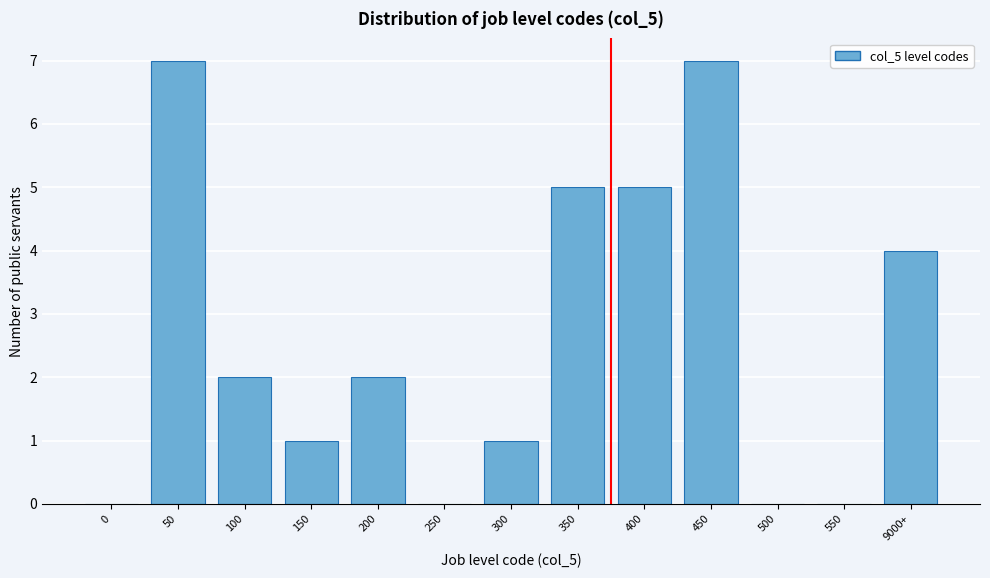

Reading left to right, transcribe all the data shown in this chart.

0=0	50=7	100=2	150=1	200=2	250=0	300=1	350=5	400=5	450=7	500=0	550=0	9000+=4